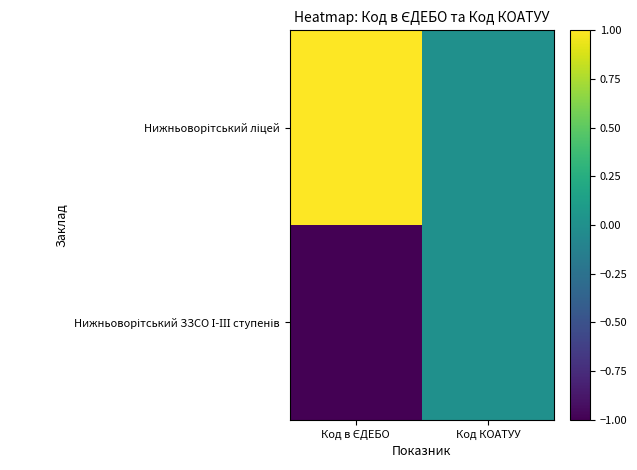

Which series has the largest total across all categories?

Нижньоворітський ліцей